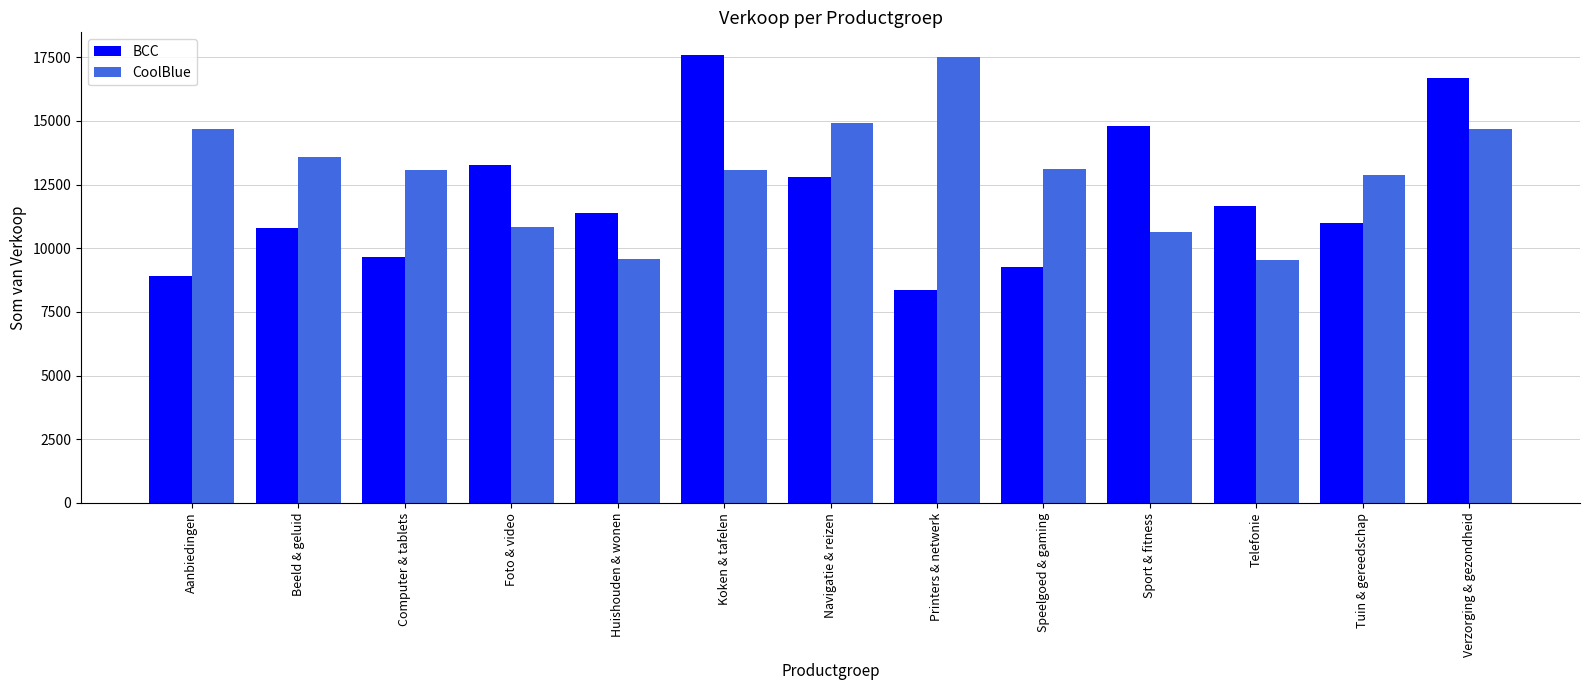

What is the sum of the BCC values at Printers & netwerk and Koken & tafelen?

25982.1